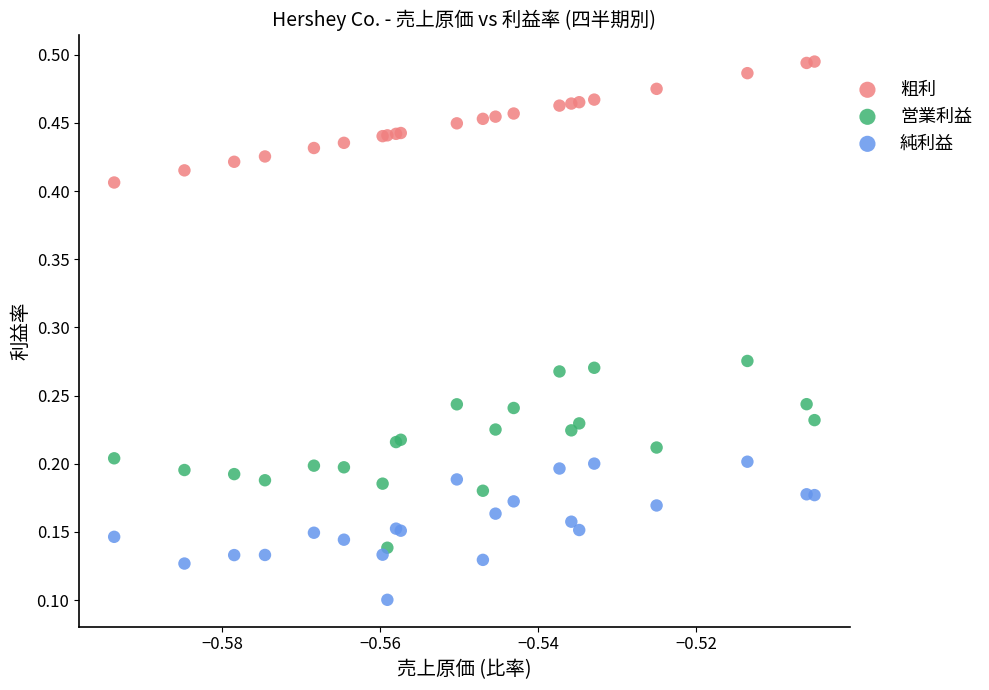

What are all the series names shown in the legend?

粗利, 営業利益, 純利益